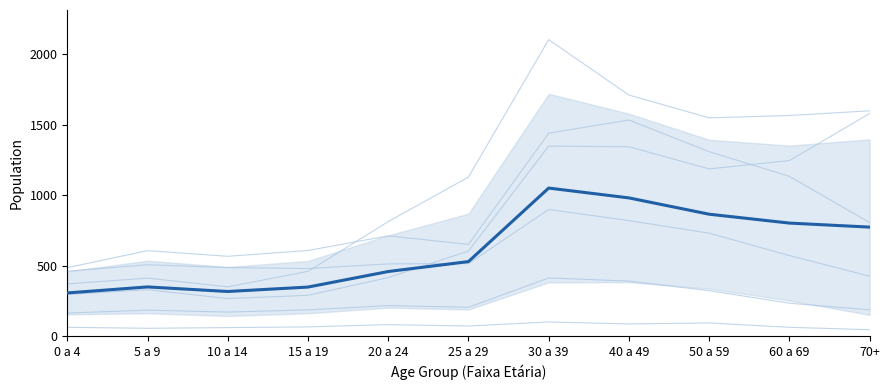

At which category is the sum across all series the highest?

30 a 39